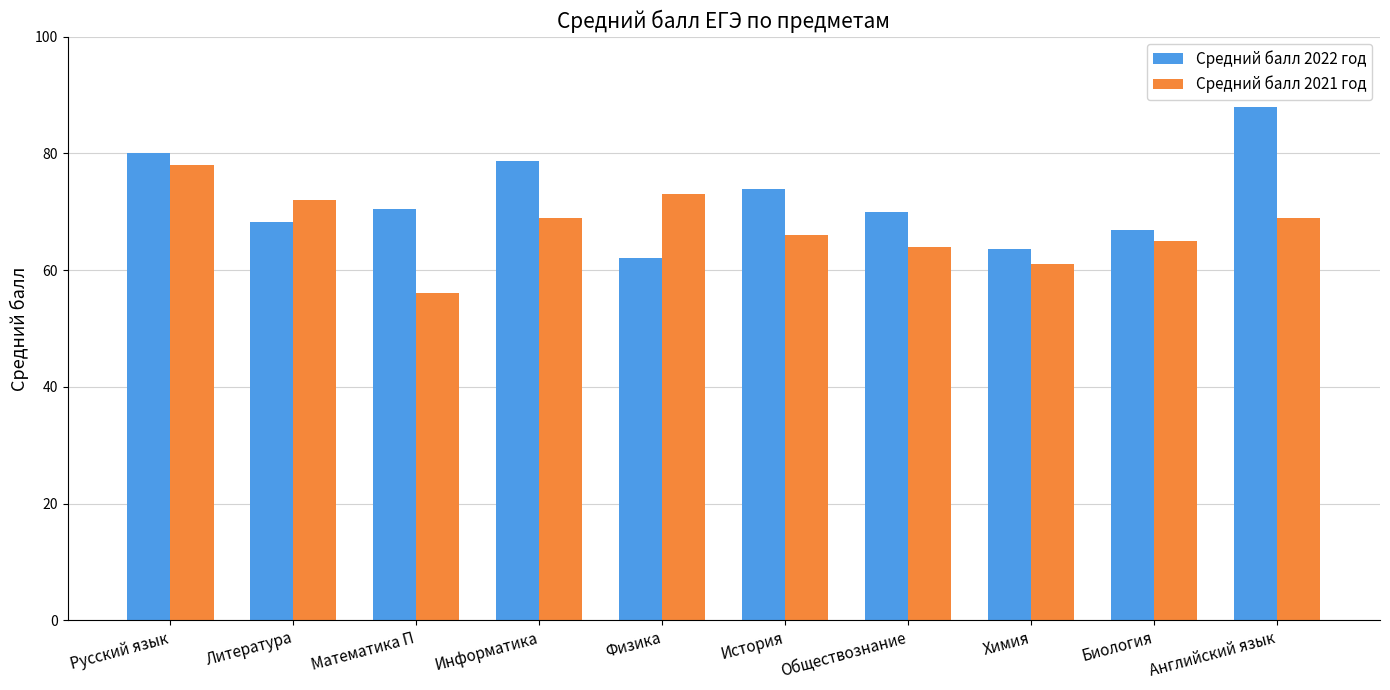

How many values in the Средний балл 2021 год series are below 69?

5